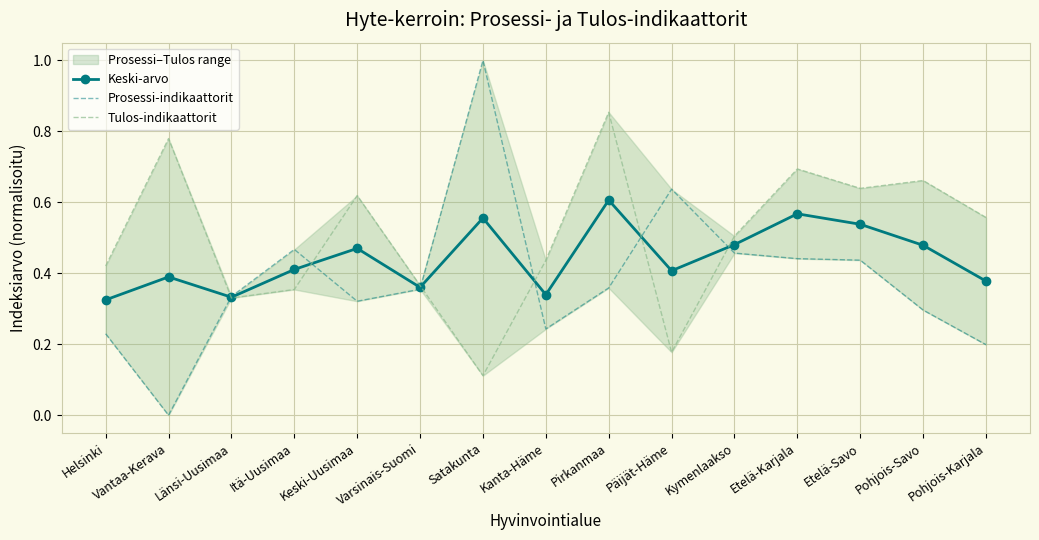

What is the label of the 4th point from the left?

Itä-Uusimaa